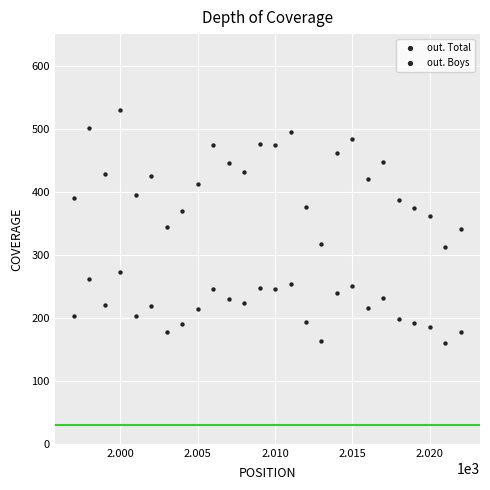

How many points are shown in the scatter plot?

52